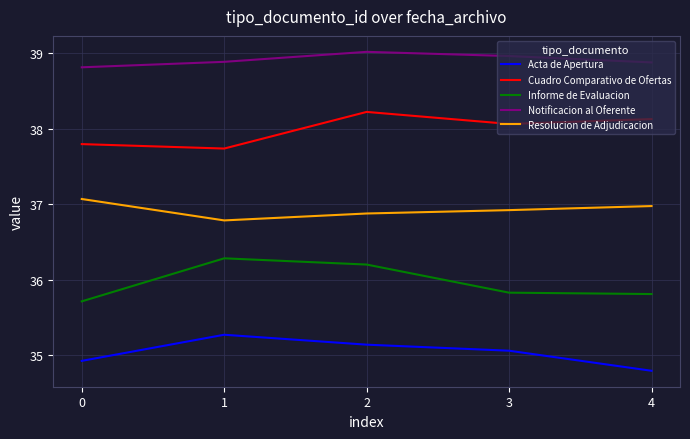

What is the difference between the second highest and second lowest values in the Cuadro Comparativo de Ofertas series?

0.3